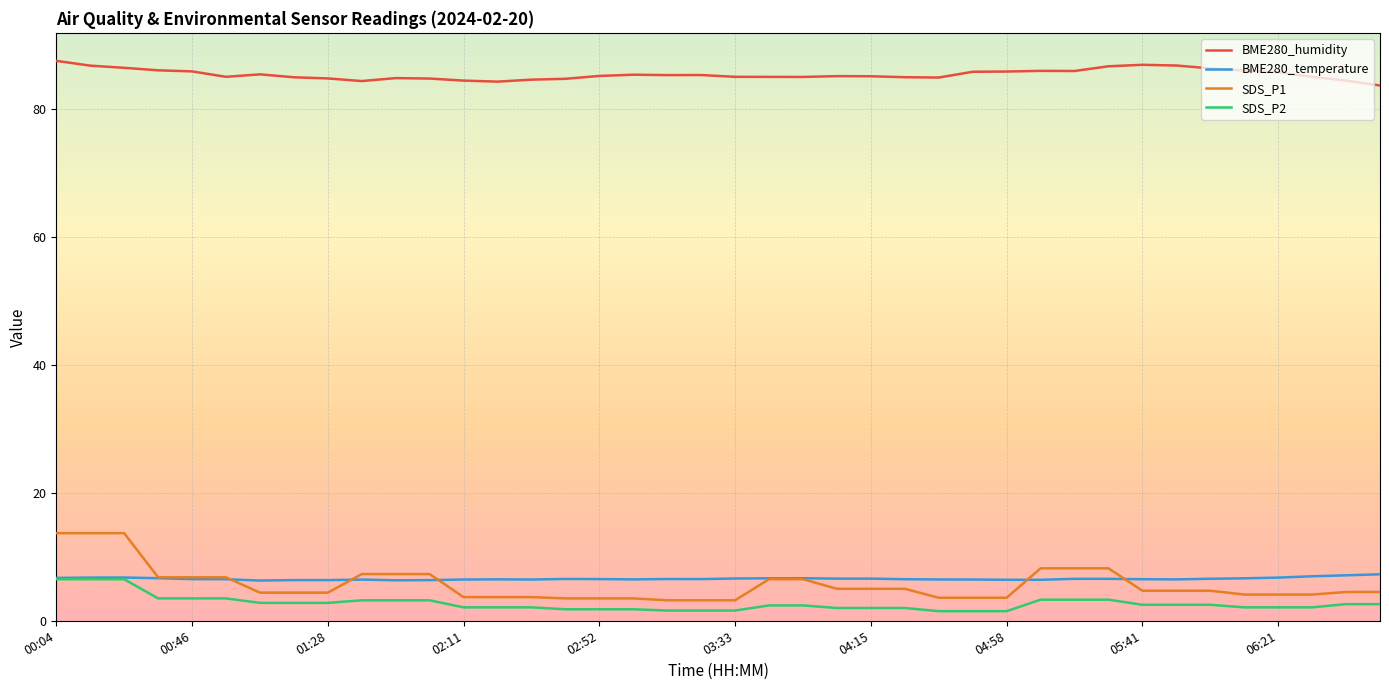

Is this an area chart (filled region under the line)?

No